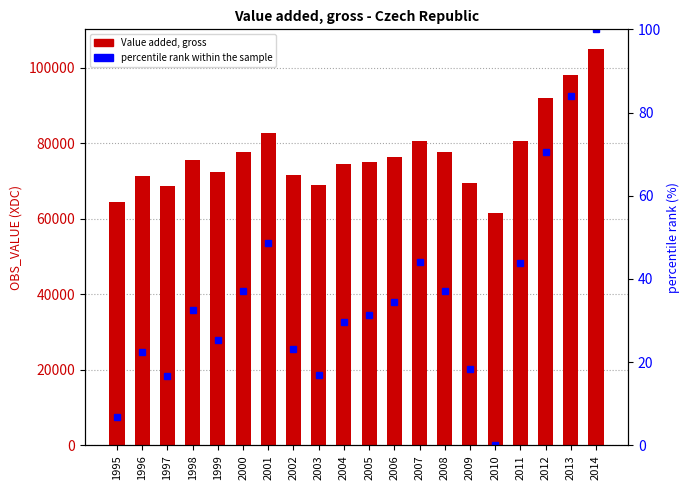

Reading right to left, what are all the values shown in this chart?

Value added, gross: 2014=104883.0	2013=97968.0	2012=92049.0	2011=80536.0	2010=61514.0	2009=69469.0	2008=77620.0	2007=80622.0	2006=76442.0	2005=75064.0	2004=74375.0	2003=68893.0	2002=71569.0	2001=82623.0	2000=77567.0	1999=72492.0	1998=75632.0	1997=68774.0	1996=71245.0	1995=64428.0
percentile rank within the sample: 2014=100.0	2013=84.1	2012=70.4	2011=43.9	2010=0.0	2009=18.3	2008=37.1	2007=44.1	2006=34.4	2005=31.2	2004=29.7	2003=17.0	2002=23.2	2001=48.7	2000=37.0	1999=25.3	1998=32.6	1997=16.7	1996=22.4	1995=6.7